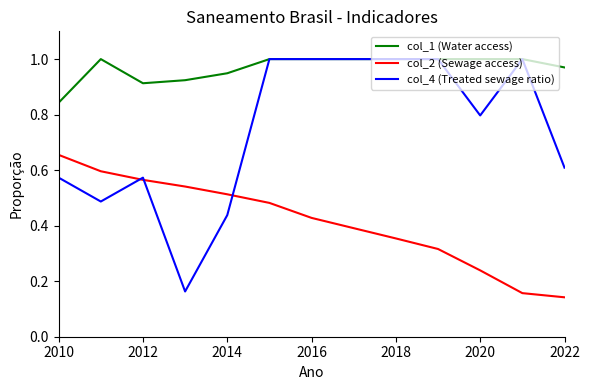

Which series has the largest total across all categories?

col_1 (Water access)